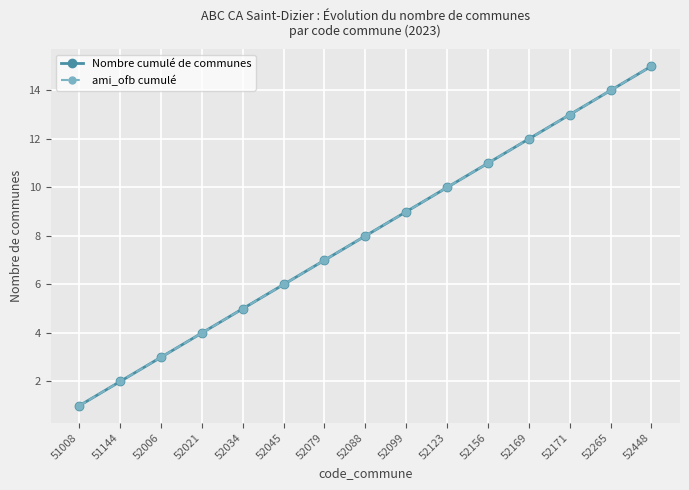

Is this an area chart (filled region under the line)?

No